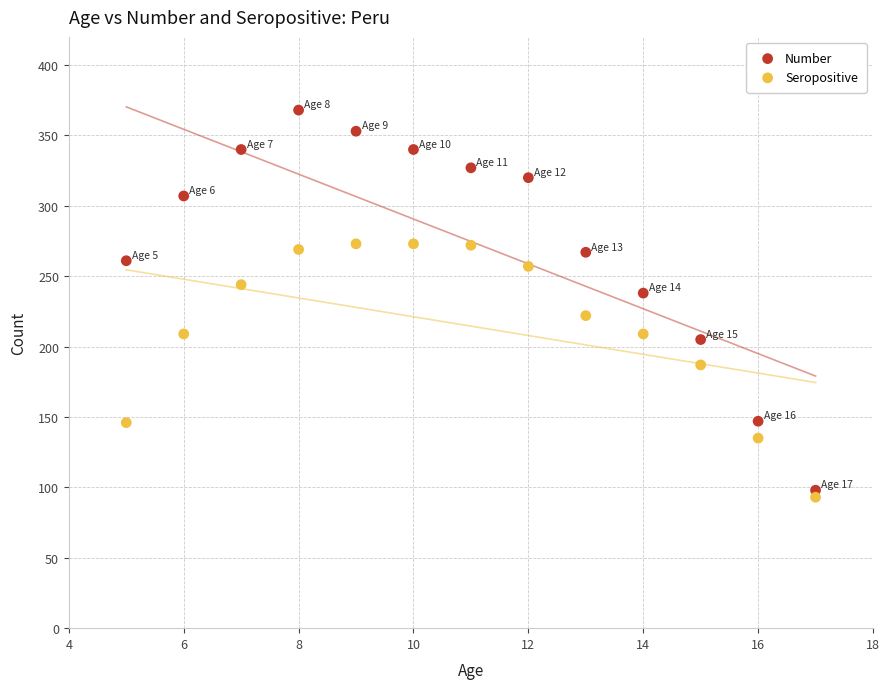

What are all the series names shown in the legend?

Number, Seropositive